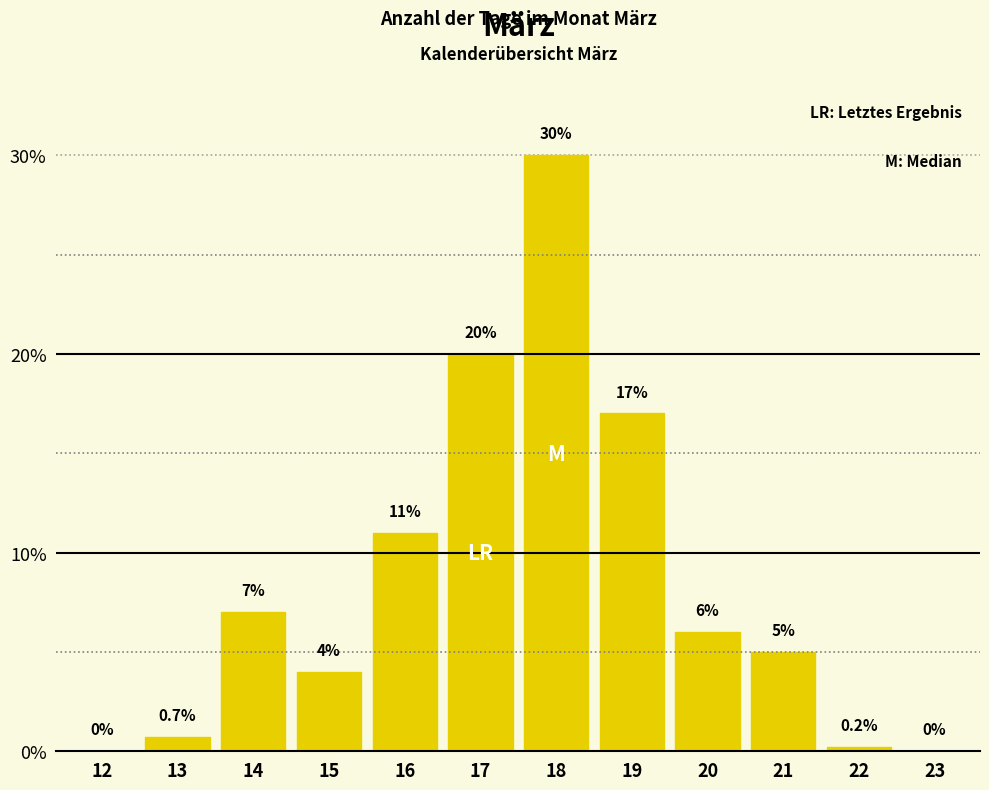

Reading left to right, what are all the values shown in this chart?

12=0.0	13=0.7	14=7.0	15=4.0	16=11.0	17=20.0	18=30.0	19=17.0	20=6.0	21=5.0	22=0.2	23=0.0